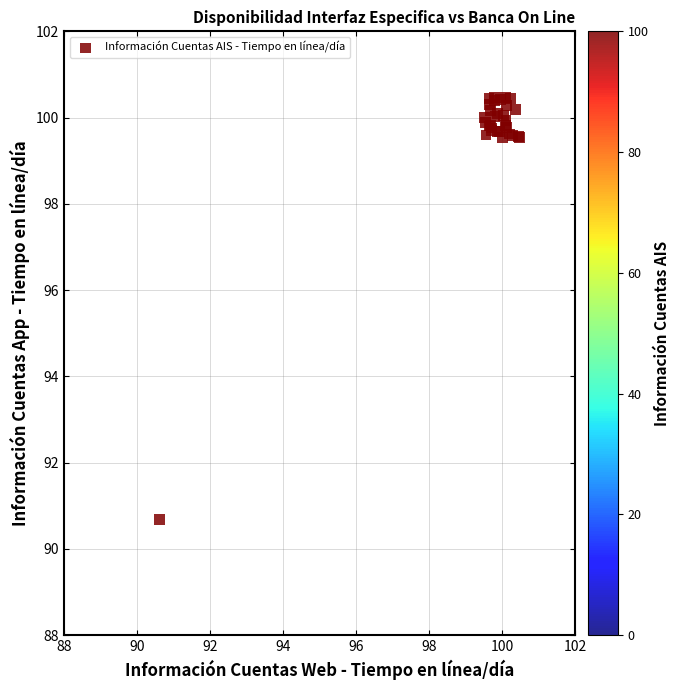

What Y value in the scatter plot is closest to 95?

90.7